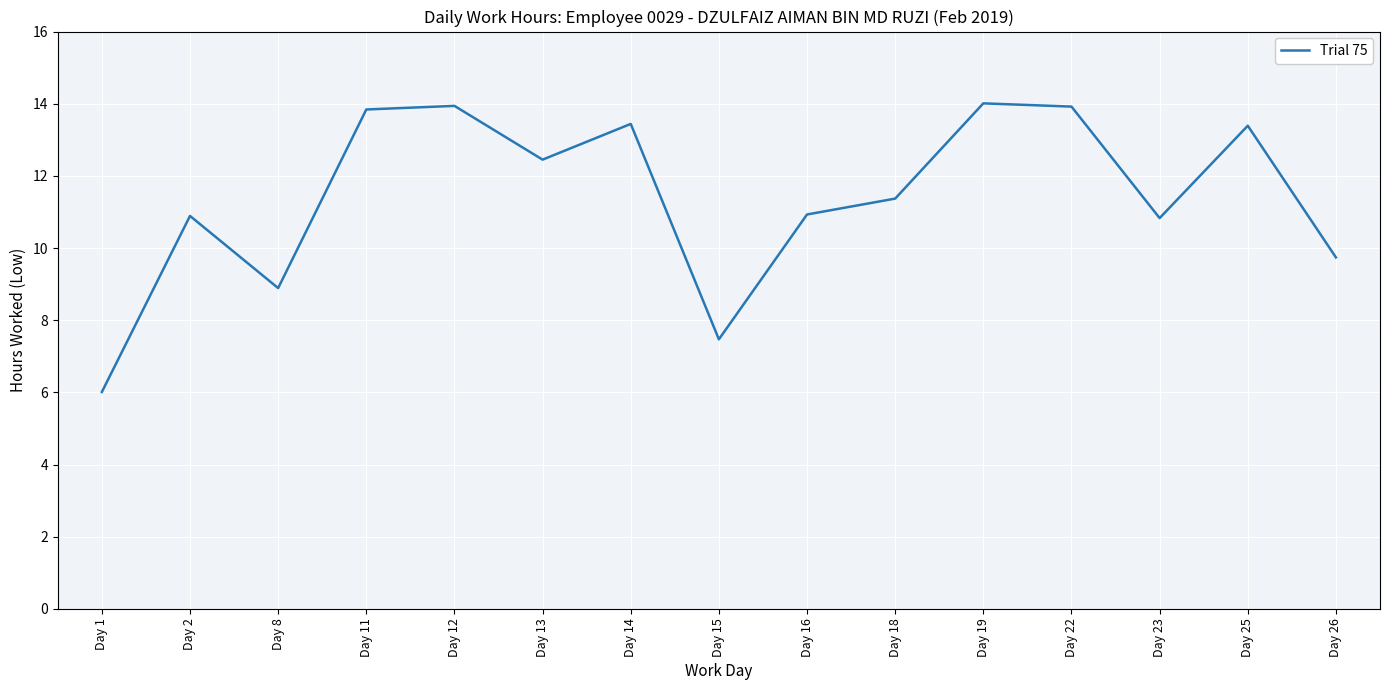

What is the ratio of the value at Day 2 to the value at Day 13?

0.9